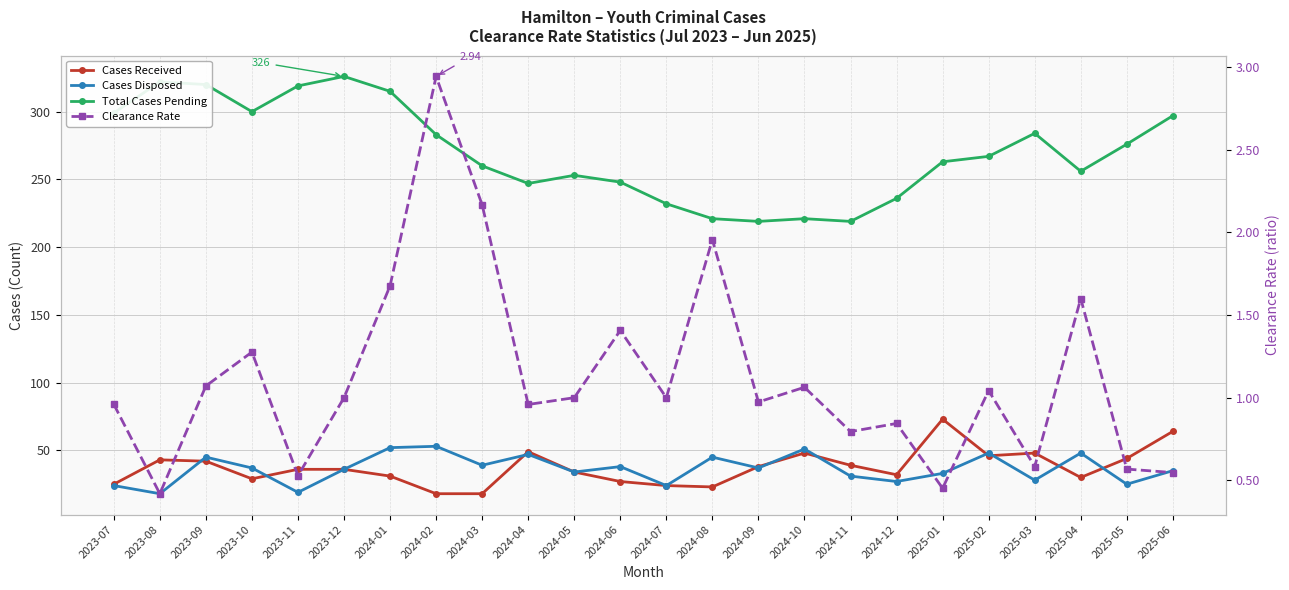

At which category does Cases Received reach its first local valley?

2023-10